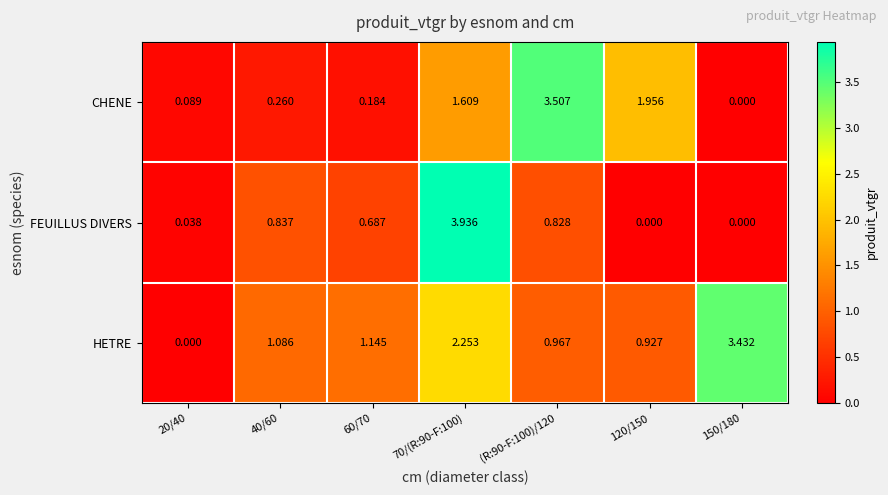

Rank the series at 20/40 from lowest to highest value.

HETRE, FEUILLUS DIVERS, CHENE